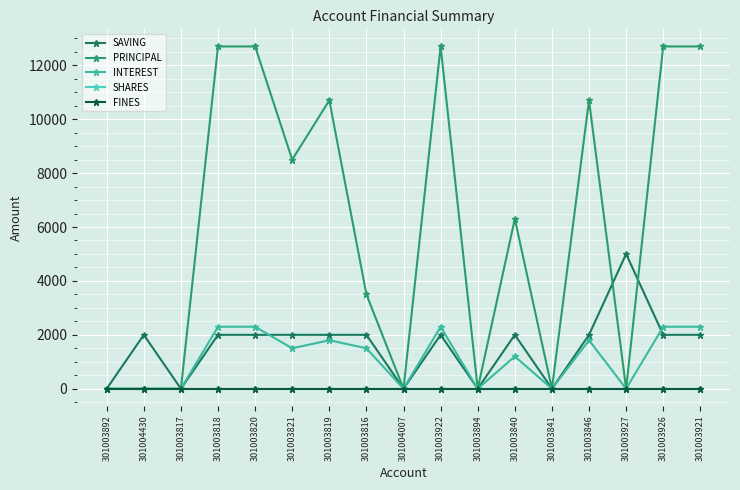

How many times do PRINCIPAL and SAVING cross each other?

2